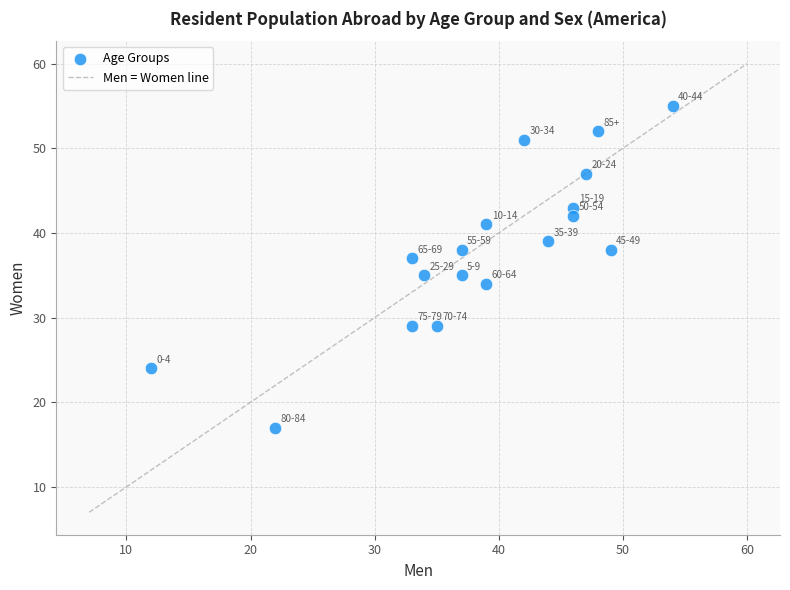

What is the range of Y values (max minus min)?

38